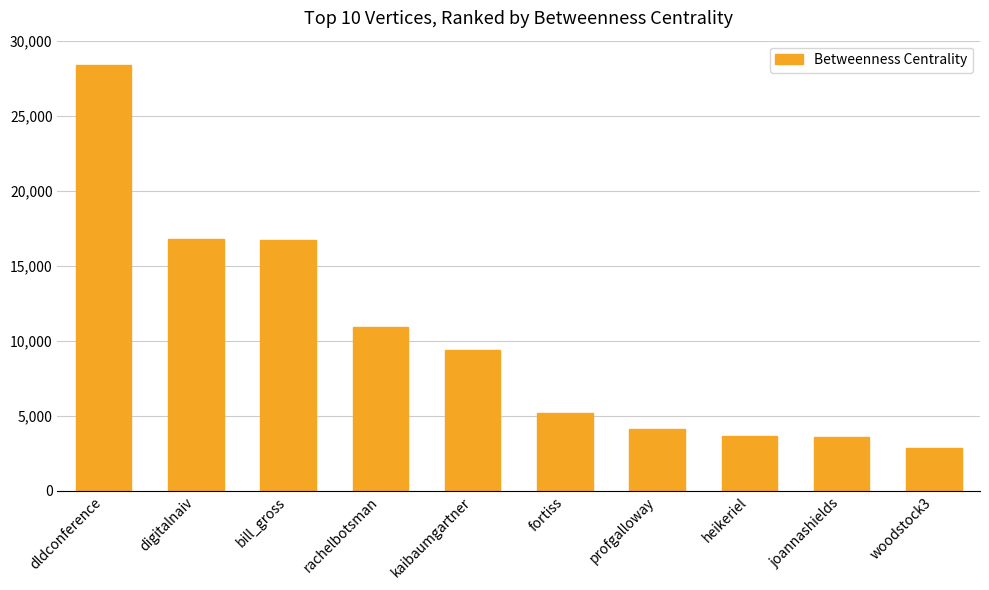

What is the difference between the values at fortiss and kaibaumgartner?

4232.3